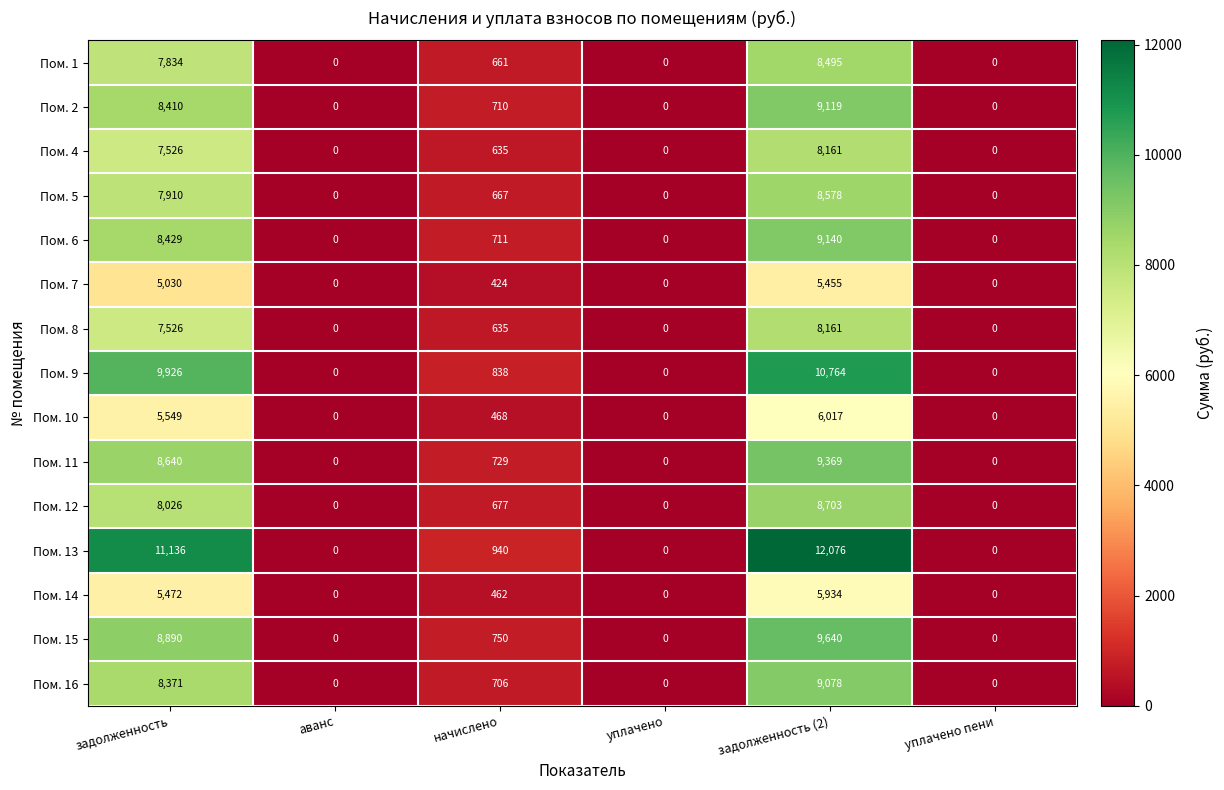

At which label does Пом. 15 reach its peak?

задолженность (2)